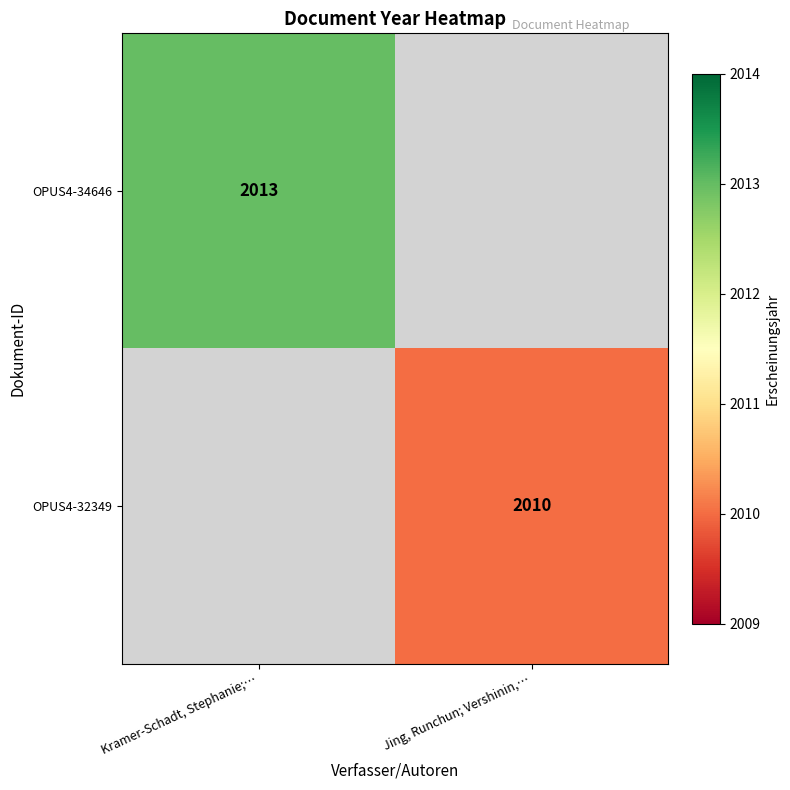

The OPUS4-34646 series shows 2013 at Kramer-Schadt, Stephanie;…. True or false?

True